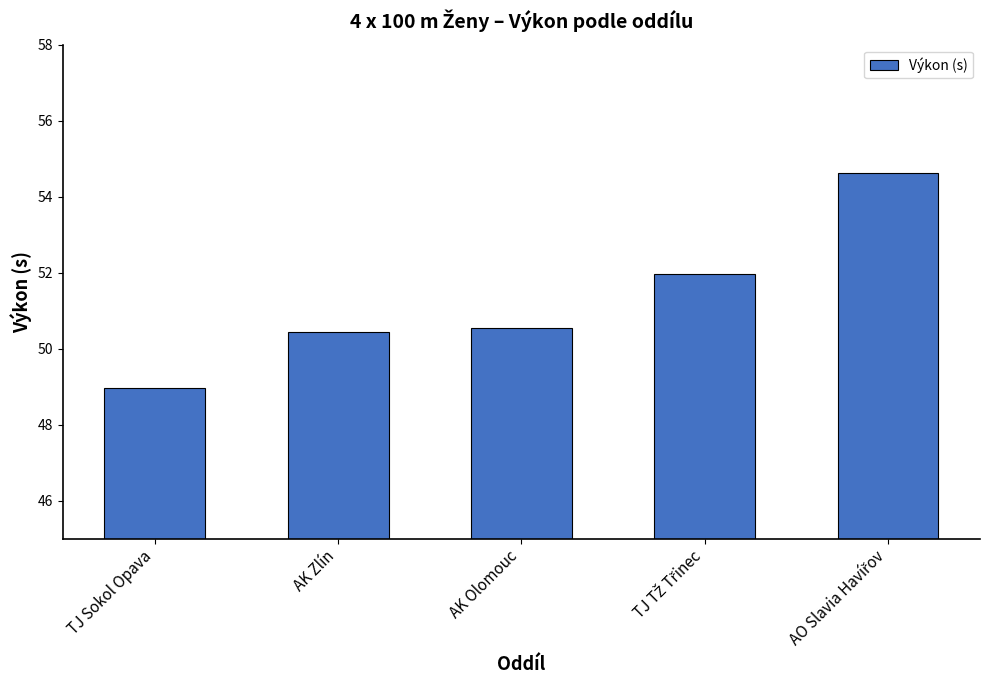

Where does the data first go above 50?

AK Zlín